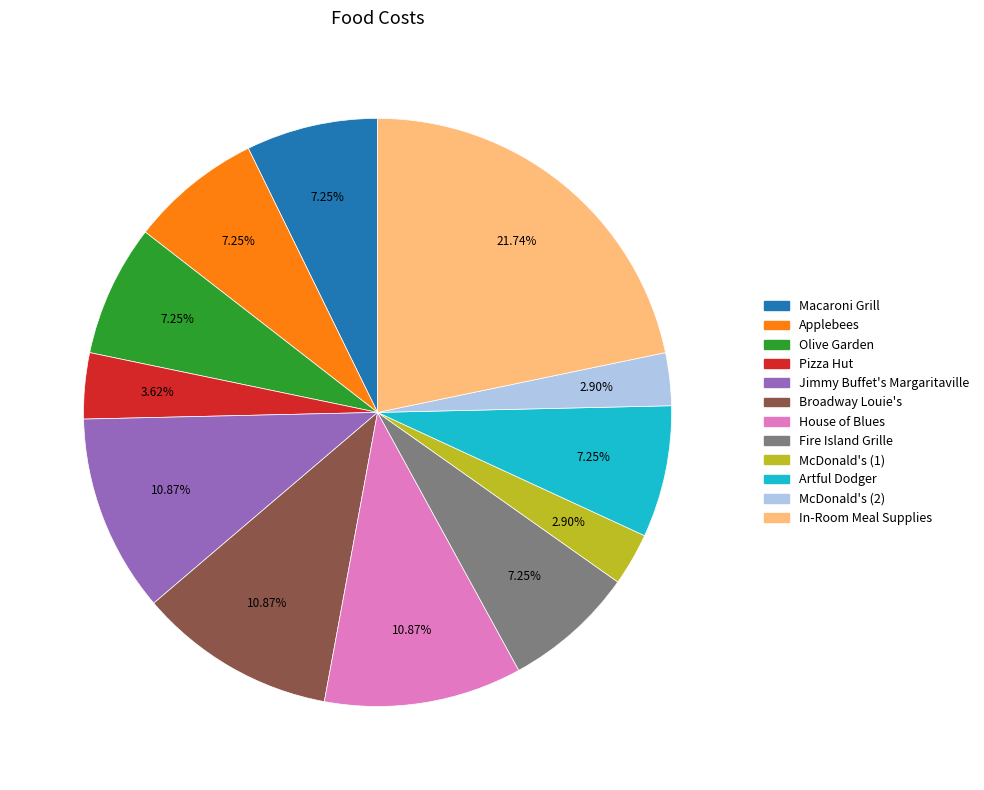

What percentage is the In-Room Meal Supplies slice, to the nearest percent?

22%